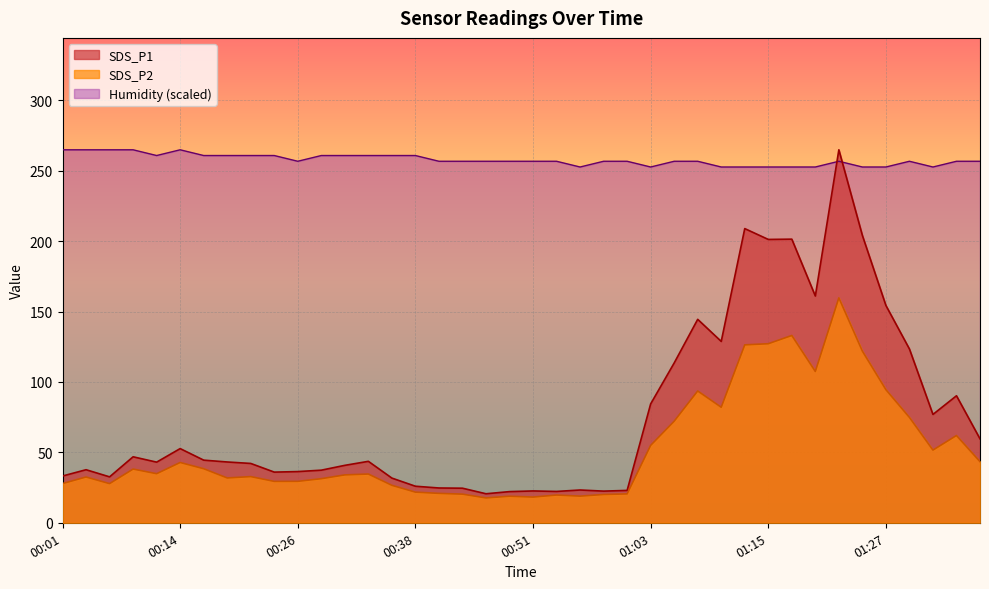

How many distinct data groups are displayed?

3